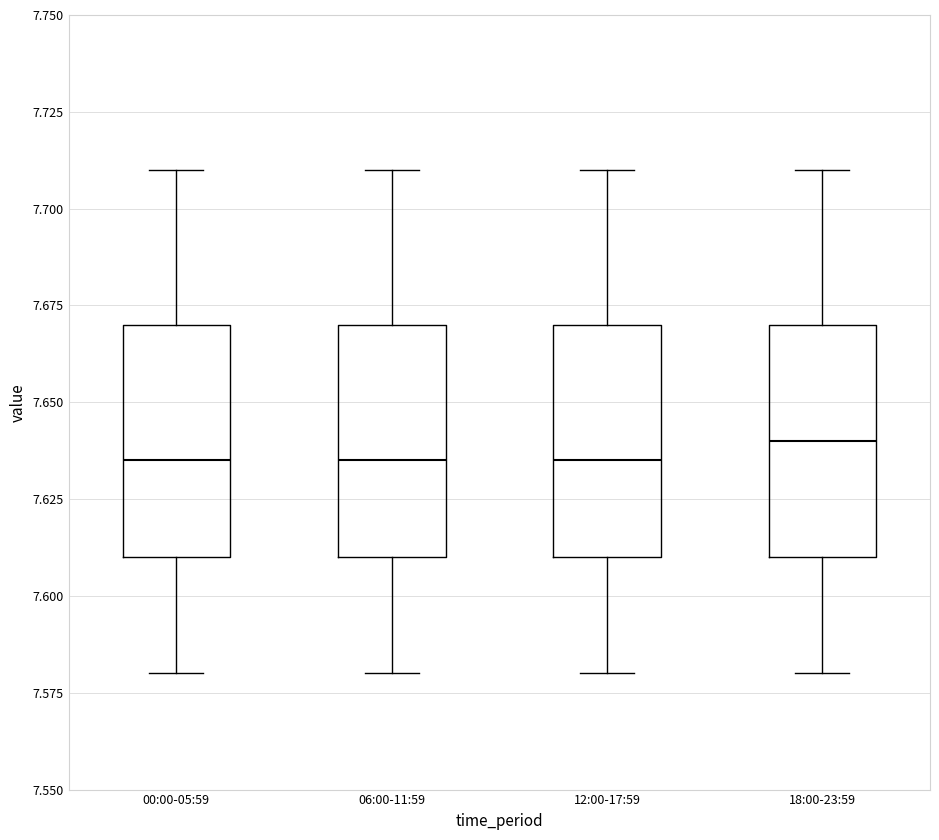

Reading left to right, read every box against the y-axis: the position of its median line, the range the box covers, and the ends of its whiskers. The values are not printed on the chart, so give them approximately, as read against the axis.

00:00-05:59: median 7.635, box 7.610 to 7.670, whiskers 7.580 to 7.710
06:00-11:59: median 7.635, box 7.610 to 7.670, whiskers 7.580 to 7.710
12:00-17:59: median 7.635, box 7.610 to 7.670, whiskers 7.580 to 7.710
18:00-23:59: median 7.640, box 7.610 to 7.670, whiskers 7.580 to 7.710